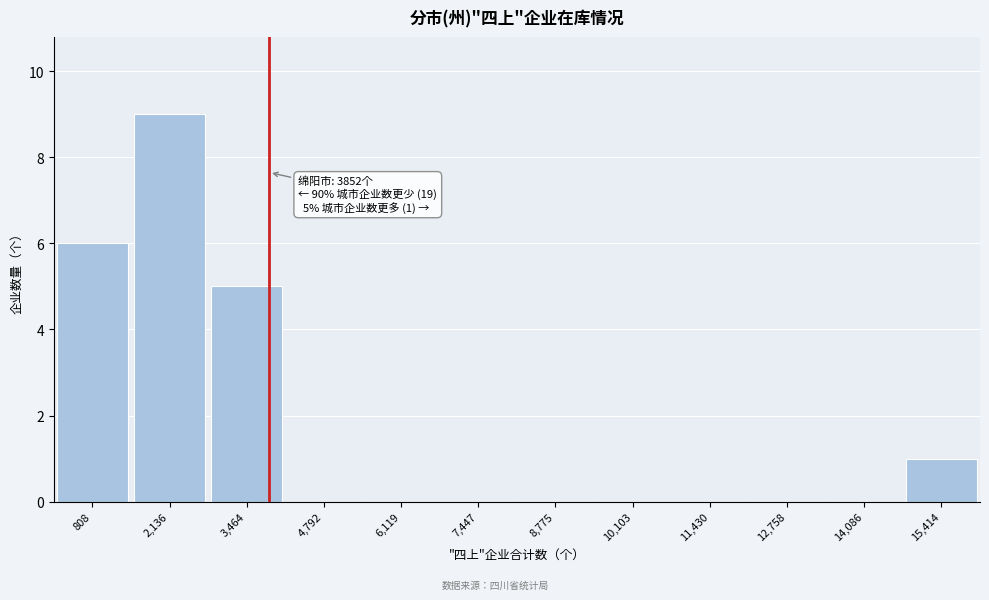

Over which range of the x-axis is the bar tallest?

1400 to 2800